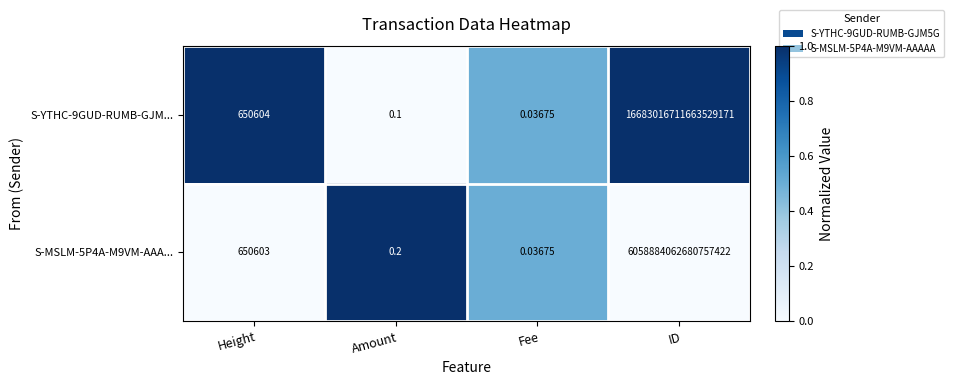

Between Amount and ID, which series saw the biggest shift?

S-YTHC-9GUD-RUMB-GJM...